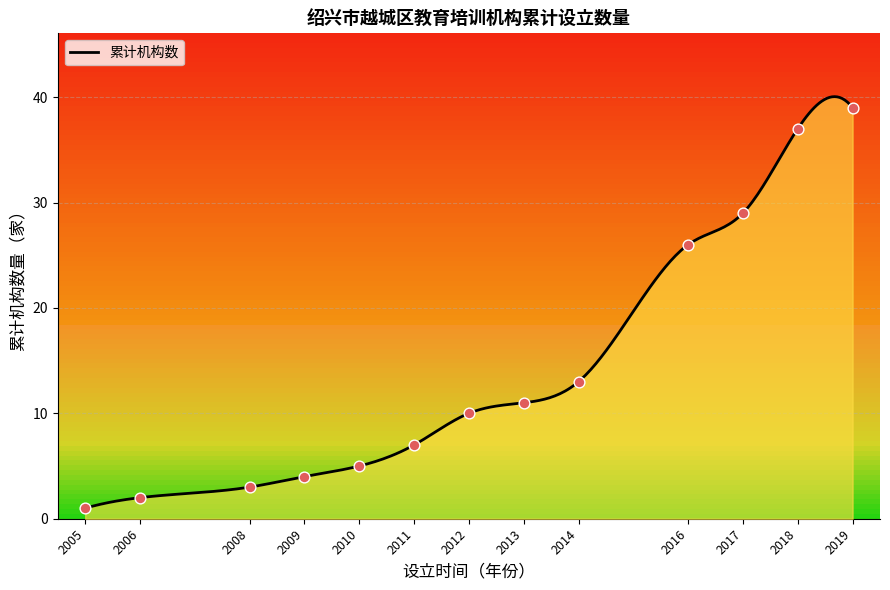

Which has a higher value, 2011 or 2014?

2014